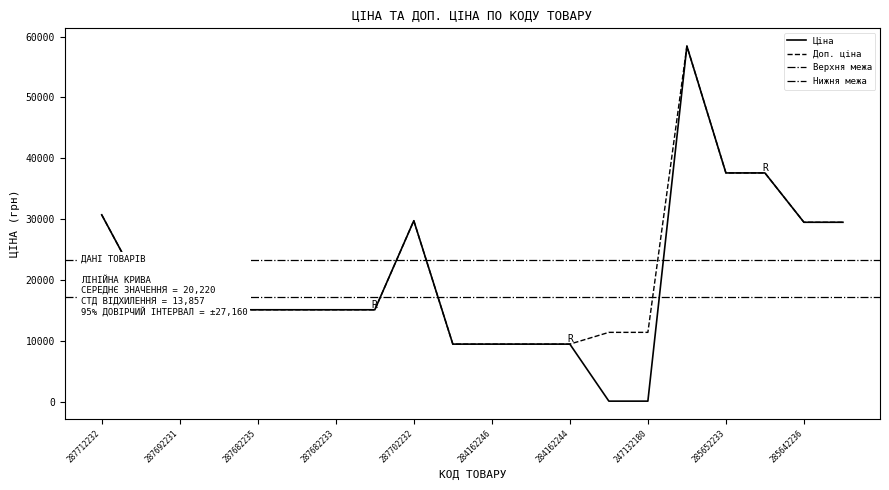

The value of Ціна at 287682234 is 6213.1. True or false?

False